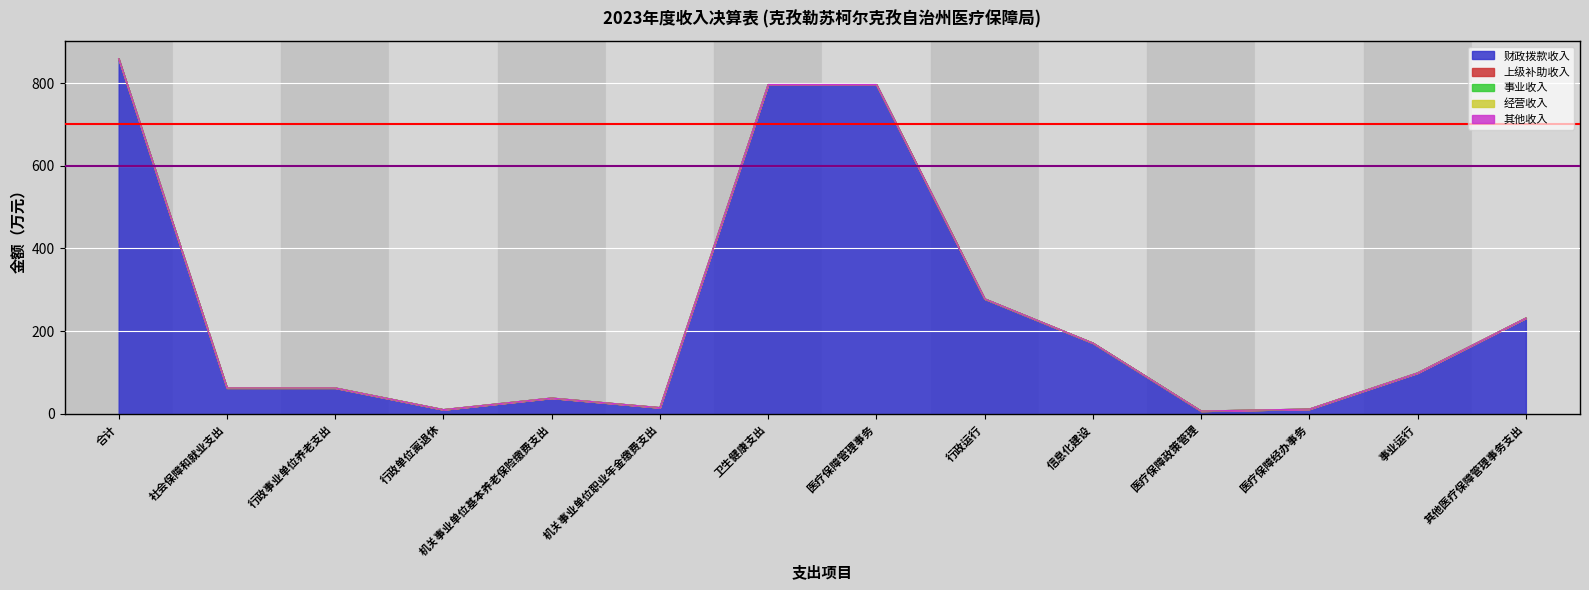

True or false: 事业收入 and 经营收入 cross at least once.

False